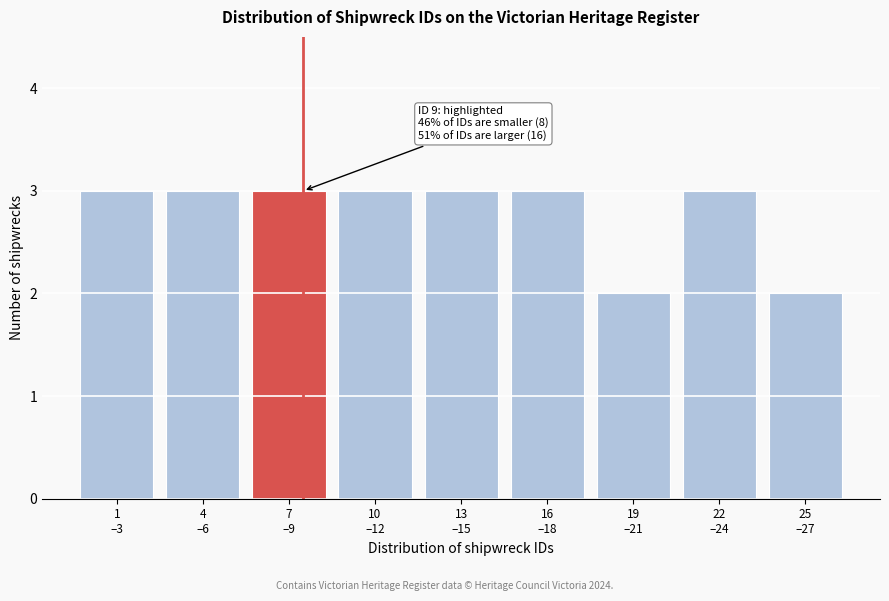

Reading right to left, transcribe all the data shown in this chart.

2	3	2	3	3	3	3	3	3